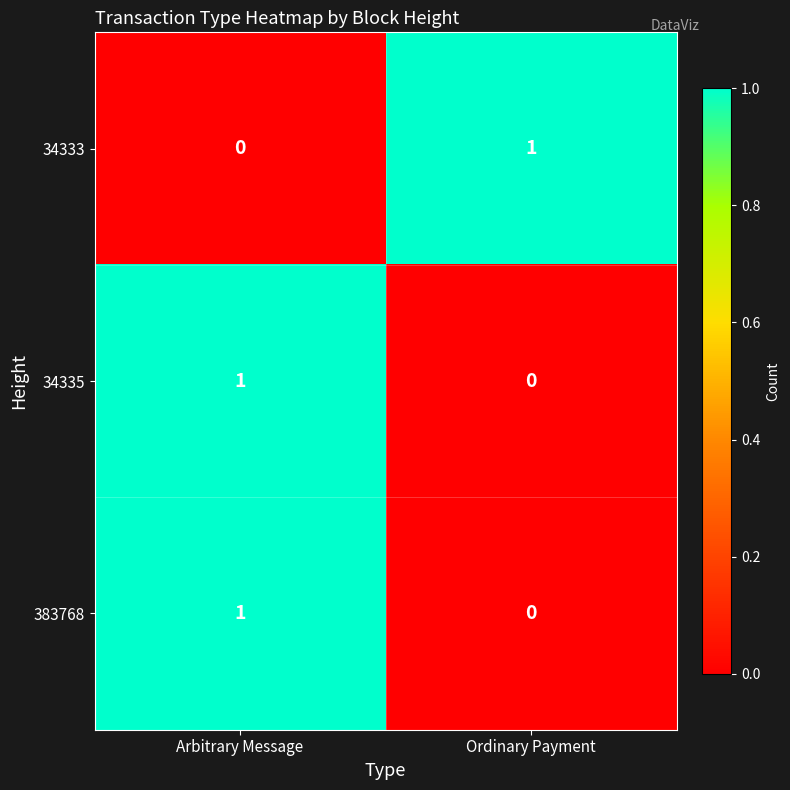

Where is 34335 nearest to the value 0?

Ordinary Payment